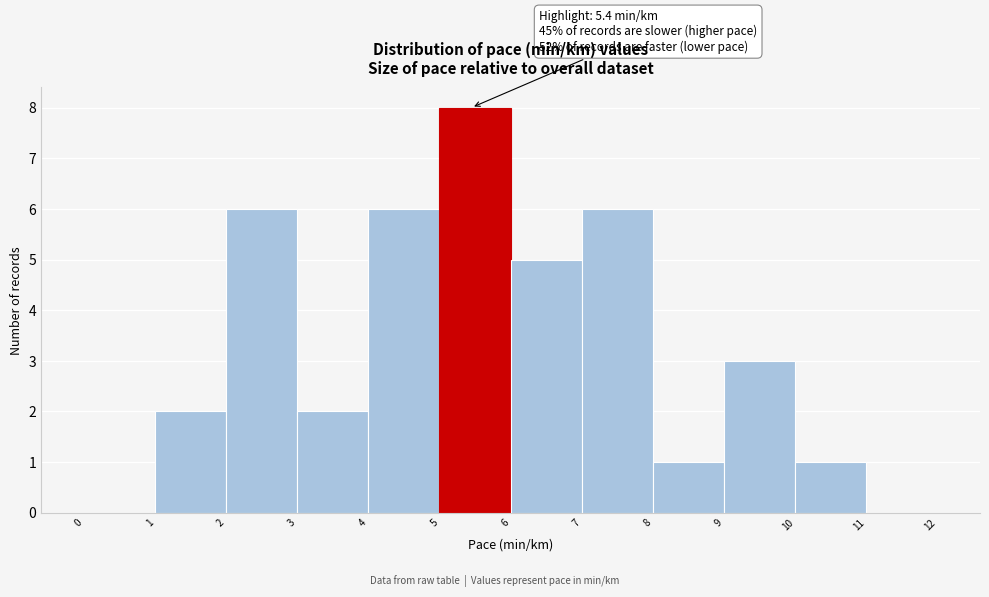

Which range on the x-axis has the tallest bar?

5 to 6